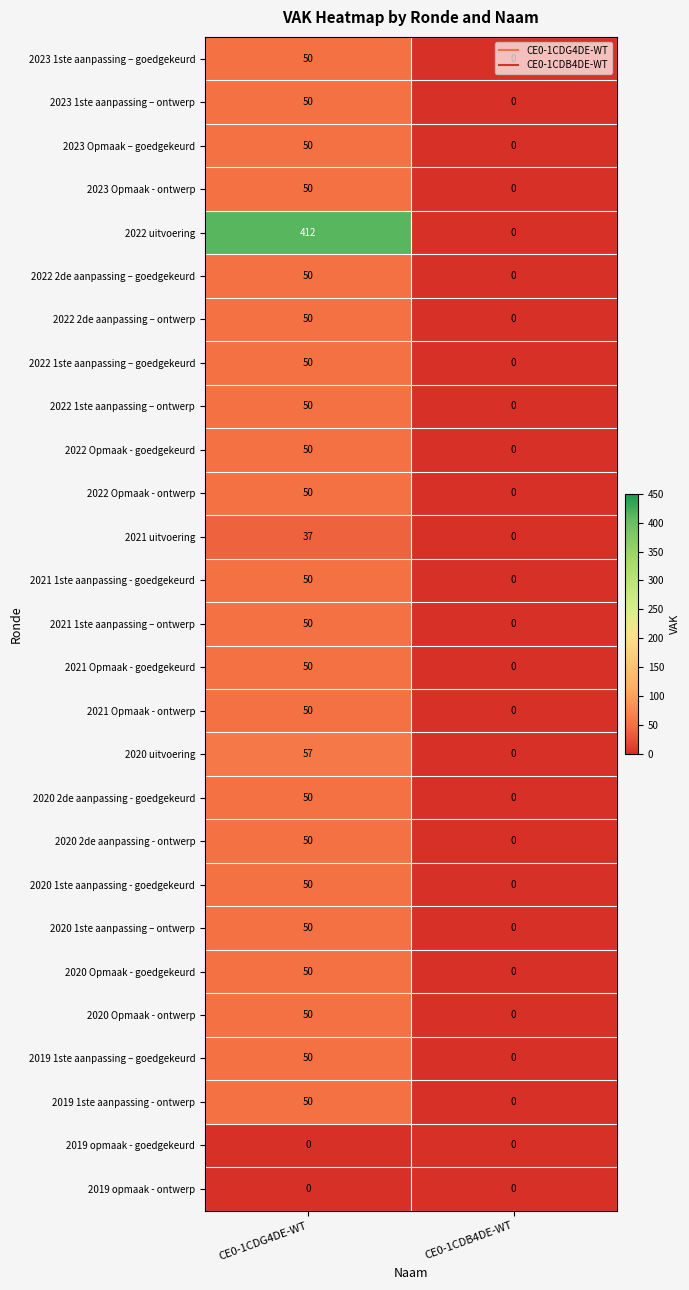

What is the greatest value displayed?

412